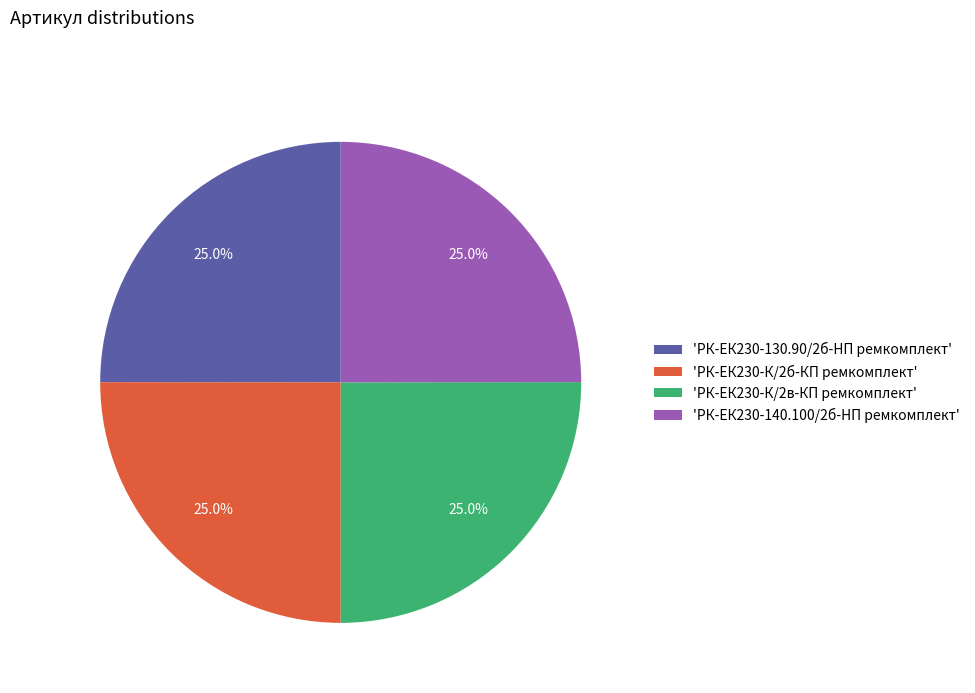

What percentage is NOT represented by 'РК-ЕК230-140.100/2б-HП ремкомплект'?

75.0%